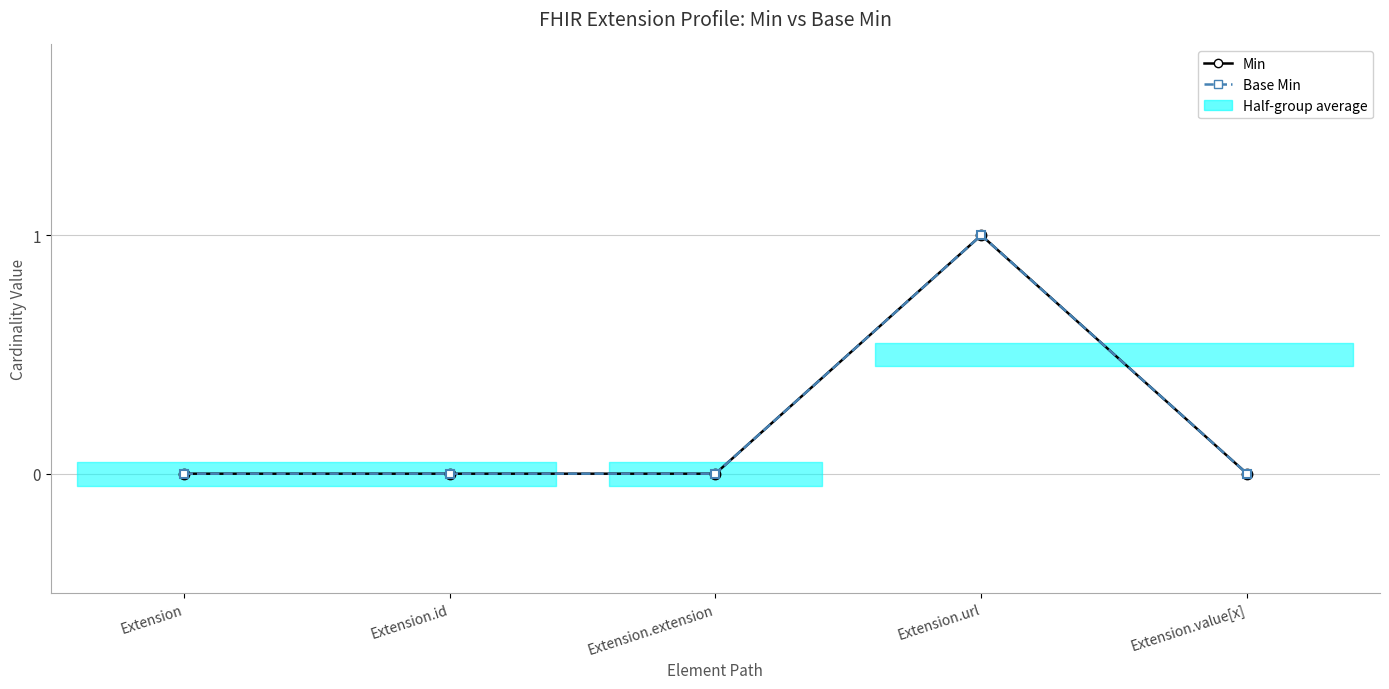

List the series in order of their peak value, lowest first.

Min, Base Min